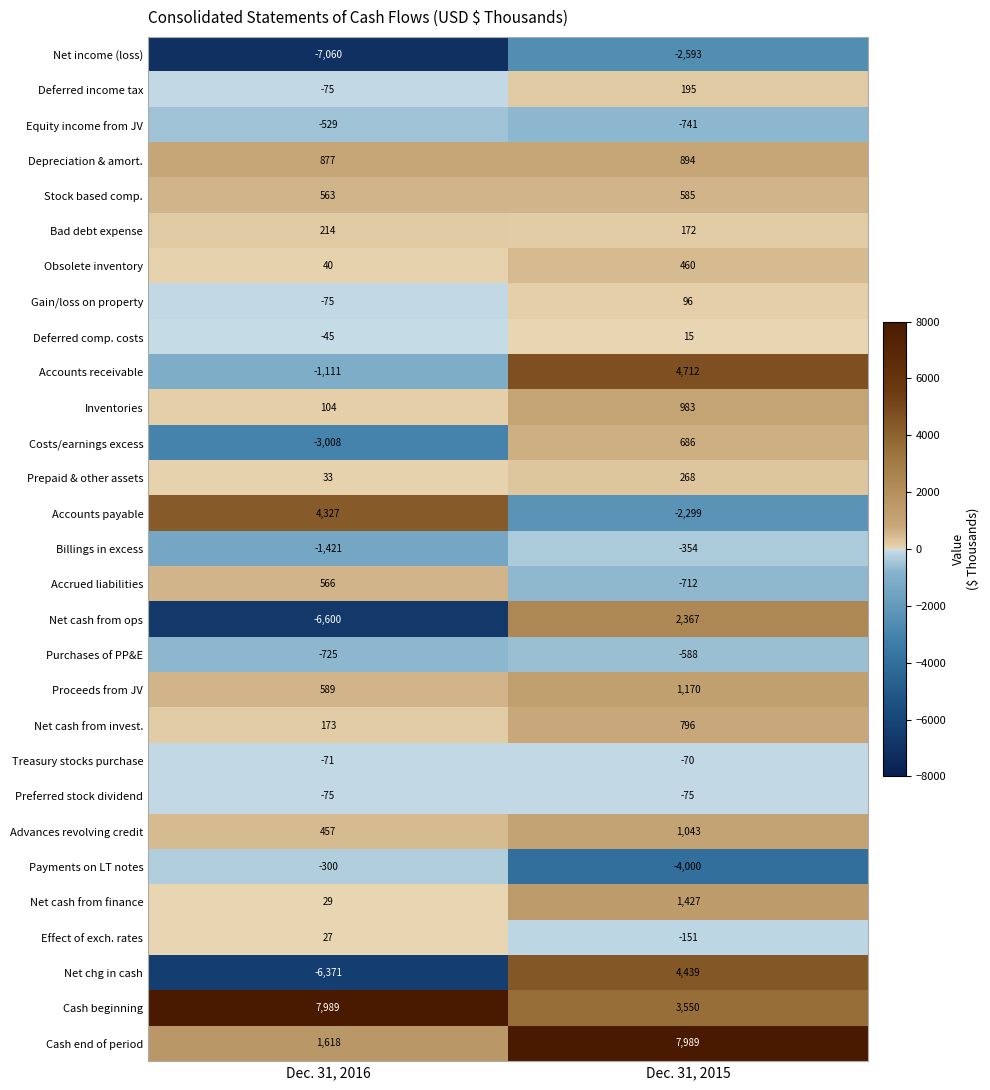

True or false: Net cash from ops has a value of 2367 at Dec. 31, 2015.

True